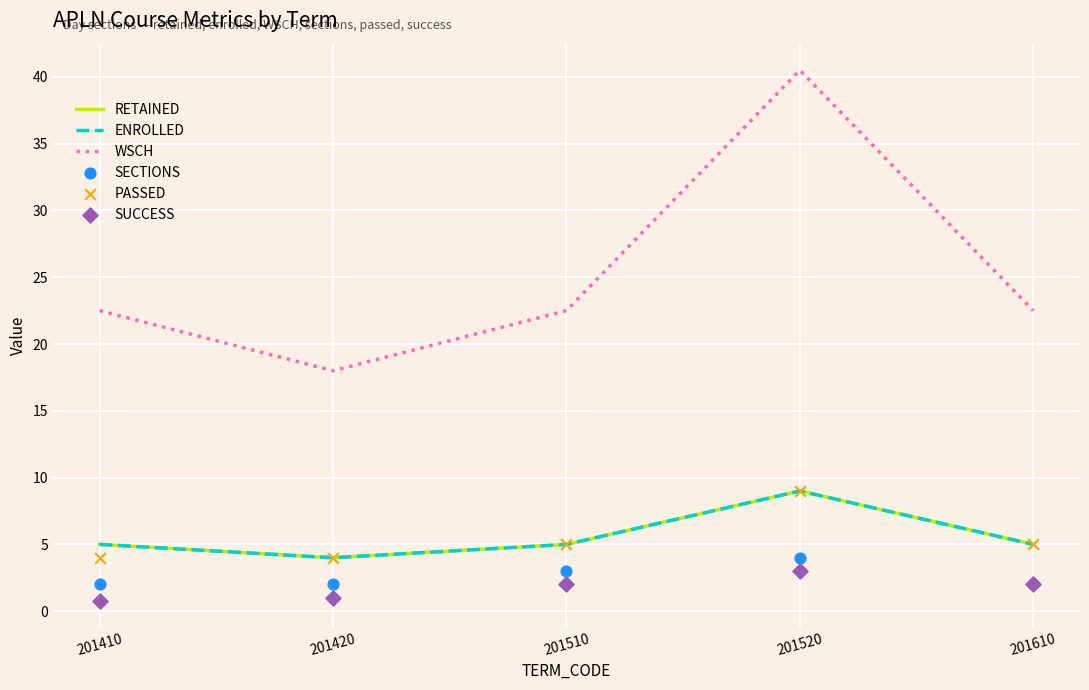

At which category is the sum across all series the highest?

201520